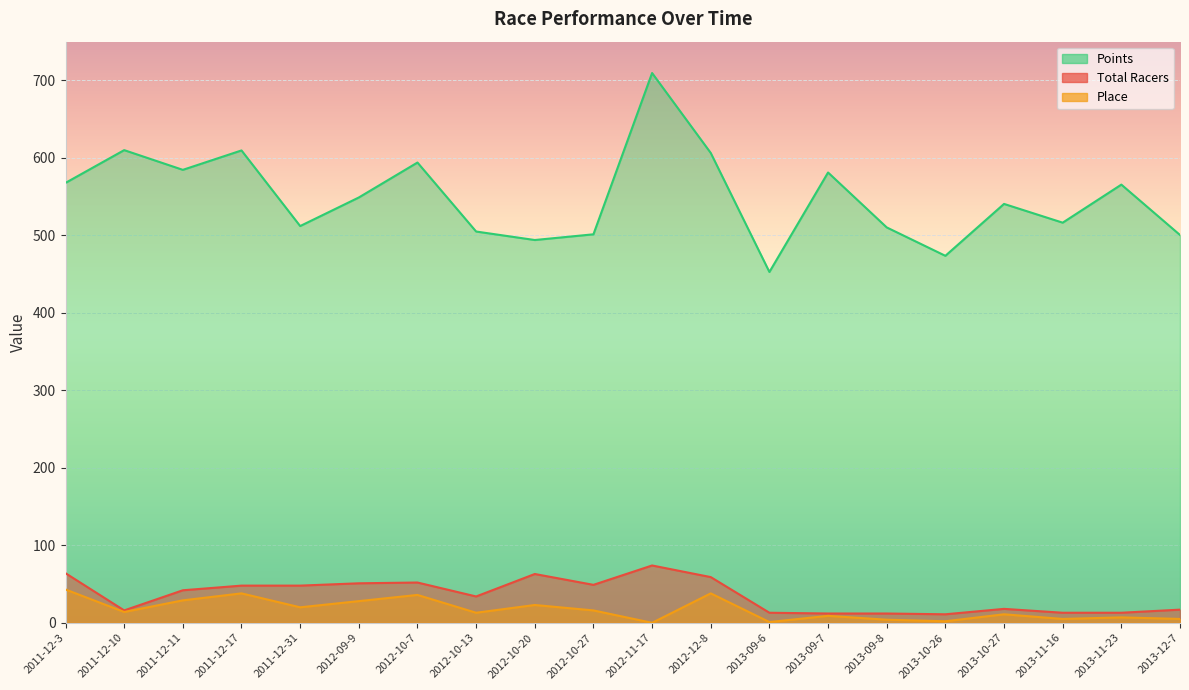

Reading left to right, list all the values displayed in this chart.

Total Racers: 2011-12-3=64.0	2011-12-10=16.0	2011-12-11=42.0	2011-12-17=48.0	2011-12-31=48.0	2012-09-9=51.0	2012-10-7=52.0	2012-10-13=34.0	2012-10-20=63.0	2012-10-27=49.0	2012-11-17=74.0	2012-12-8=59.0	2013-09-6=13.0	2013-09-7=12.0	2013-09-8=12.0	2013-10-26=11.0	2013-10-27=18.0	2013-11-16=13.0	2013-11-23=13.0	2013-12-7=17.0
Place: 2011-12-3=43.0	2011-12-10=14.0	2011-12-11=29.0	2011-12-17=38.0	2011-12-31=20.0	2012-09-9=28.0	2012-10-7=36.0	2012-10-13=13.0	2012-10-20=23.0	2012-10-27=16.0	2012-11-17=0.0	2012-12-8=38.0	2013-09-6=1.0	2013-09-7=9.0	2013-09-8=4.0	2013-10-26=2.0	2013-10-27=11.0	2013-11-16=5.0	2013-11-23=7.0	2013-12-7=5.0
Points: 2011-12-3=567.8	2011-12-10=610.0	2011-12-11=584.6	2011-12-17=609.6	2011-12-31=512.0	2012-09-9=548.9	2012-10-7=594.0	2012-10-13=505.0	2012-10-20=494.0	2012-10-27=501.4	2012-11-17=709.5	2012-12-8=606.4	2013-09-6=452.8	2013-09-7=581.2	2013-09-8=510.3	2013-10-26=473.6	2013-10-27=540.6	2013-11-16=516.4	2013-11-23=565.5	2013-12-7=500.5